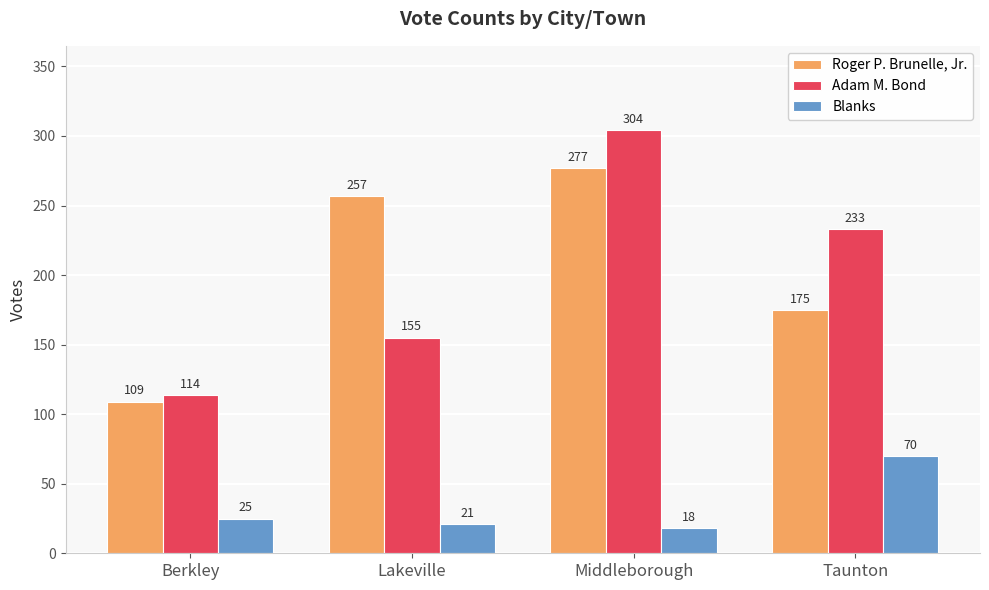

How many data points does each series have?

4